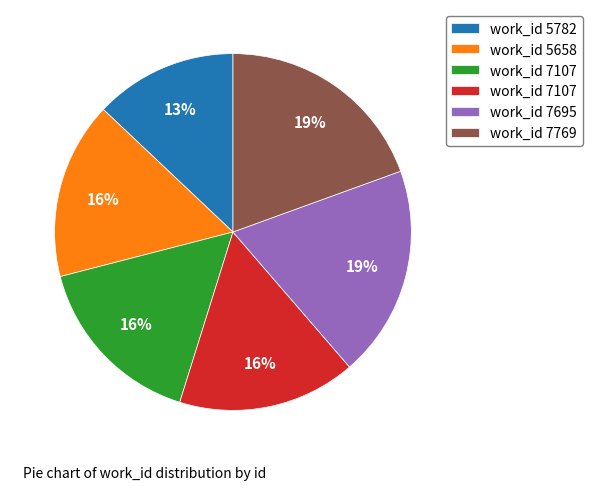

Is there any slice that represents more than half of the pie?

No